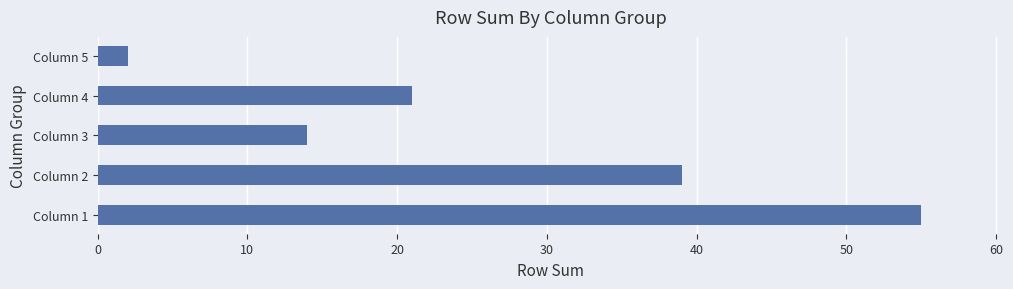

The value at Column 1 is 86. True or false?

False